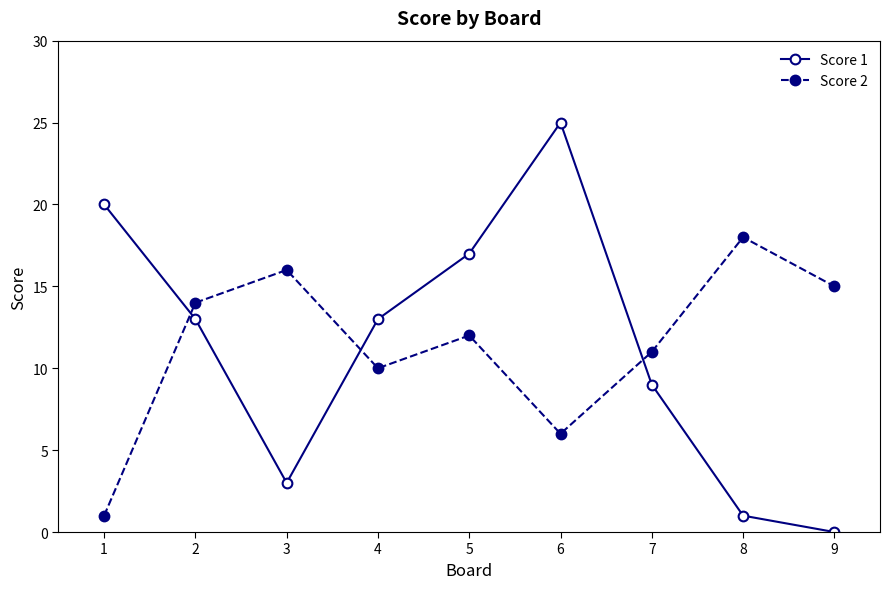

Does the chart display data point markers on the line(s)?

Yes